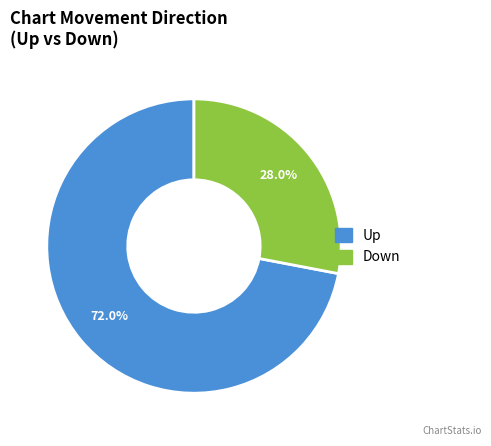

Does any single category account for the majority?

Yes